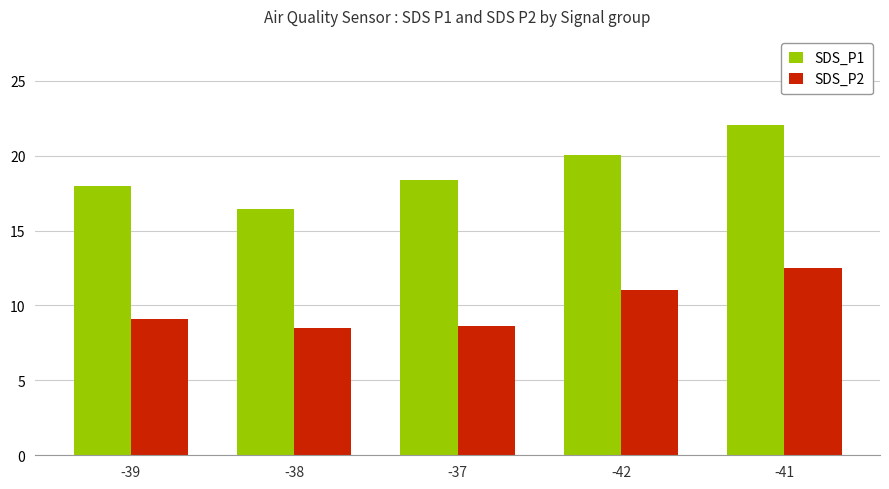

How many groups of bars are there?

5